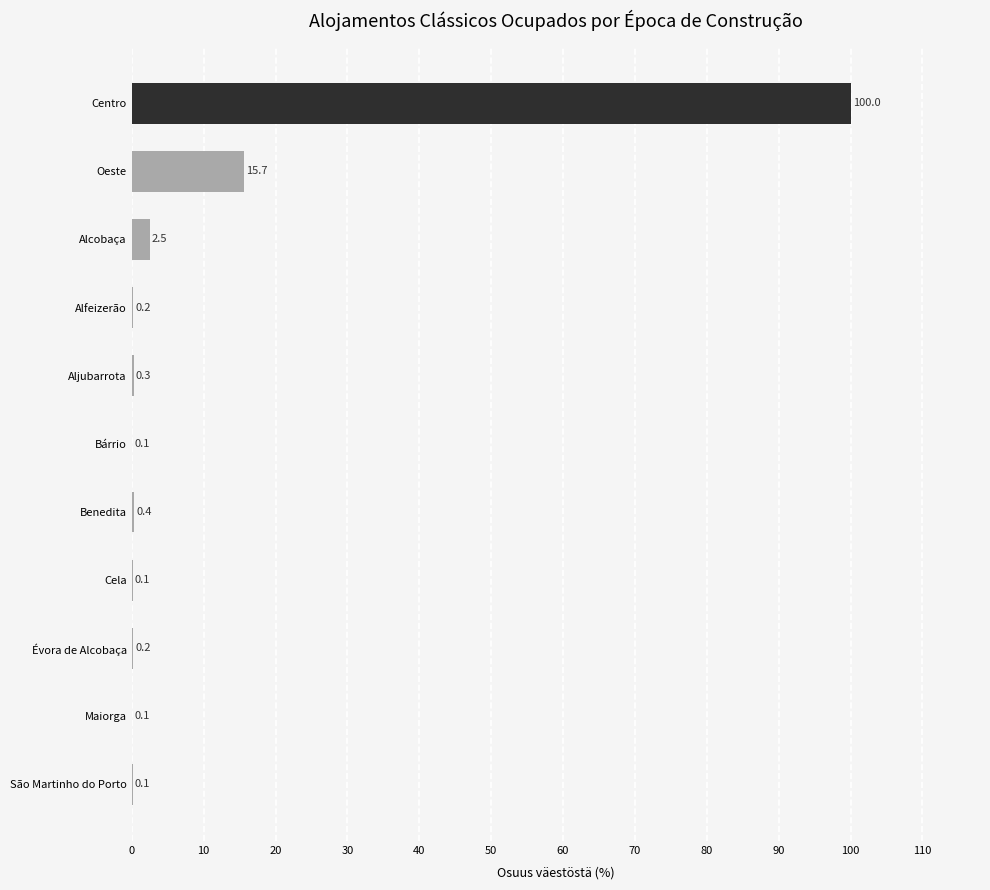

What is the maximum value shown in the chart?

100.0